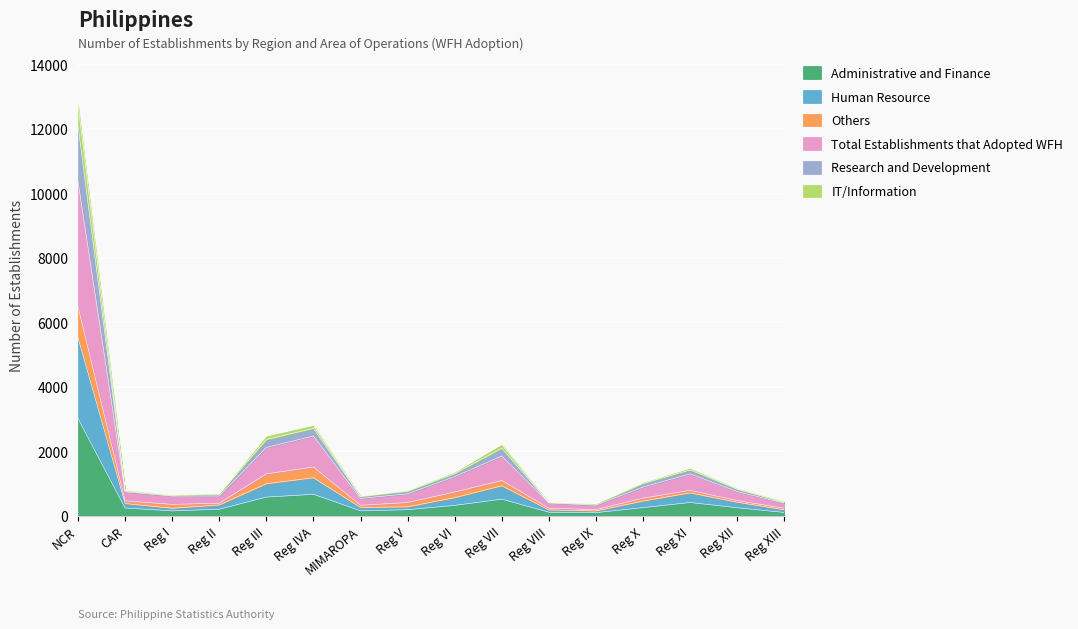

Rank the categories by Human Resource value from lowest to highest.

Reg IX, Reg VIII, Reg XIII, Reg I, MIMAROPA, Reg V, Reg II, CAR, Reg XII, Reg X, Reg VI, Reg XI, Reg VII, Reg III, Reg IVA, NCR